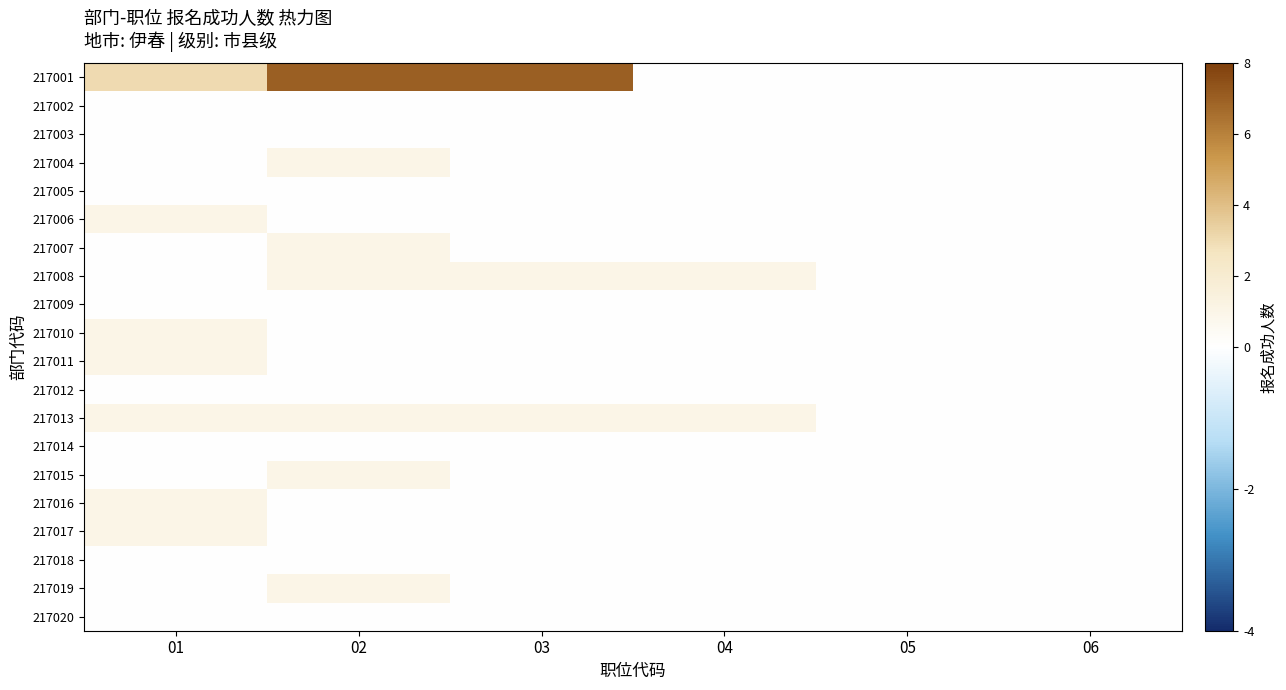

Reading left to right, extract all data points from this chart.

217001: 01=3	02=7	03=7	04=0	05=0	06=0
217002: 01=0	02=0	03=0	04=0	05=0	06=0
217003: 01=0	02=0	03=0	04=0	05=0	06=0
217004: 01=0	02=1	03=0	04=0	05=0	06=0
217005: 01=0	02=0	03=0	04=0	05=0	06=0
217006: 01=1	02=0	03=0	04=0	05=0	06=0
217007: 01=0	02=1	03=0	04=0	05=0	06=0
217008: 01=0	02=1	03=1	04=1	05=0	06=0
217009: 01=0	02=0	03=0	04=0	05=0	06=0
217010: 01=1	02=0	03=0	04=0	05=0	06=0
217011: 01=1	02=0	03=0	04=0	05=0	06=0
217012: 01=0	02=0	03=0	04=0	05=0	06=0
217013: 01=1	02=1	03=1	04=1	05=0	06=0
217014: 01=0	02=0	03=0	04=0	05=0	06=0
217015: 01=0	02=1	03=0	04=0	05=0	06=0
217016: 01=1	02=0	03=0	04=0	05=0	06=0
217017: 01=1	02=0	03=0	04=0	05=0	06=0
217018: 01=0	02=0	03=0	04=0	05=0	06=0
217019: 01=0	02=1	03=0	04=0	05=0	06=0
217020: 01=0	02=0	03=0	04=0	05=0	06=0